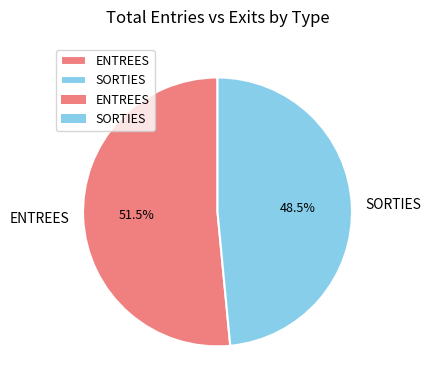

Is there any slice that represents more than half of the pie?

Yes